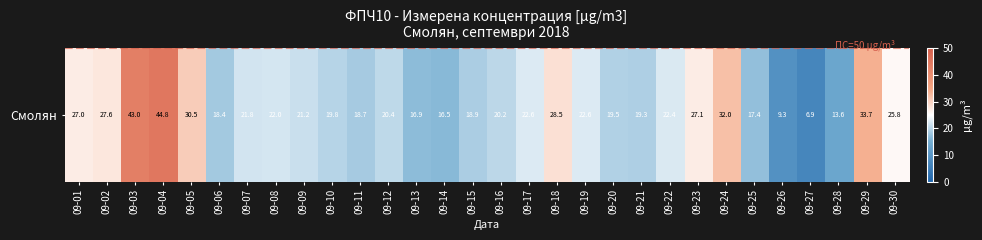

List the labels in order of value, largest first.

09-04, 09-03, 09-29, 09-24, 09-05, 09-18, 09-02, 09-23, 09-01, 09-30, 09-17, 09-19, 09-22, 09-08, 09-07, 09-09, 09-12, 09-16, 09-10, 09-20, 09-21, 09-15, 09-11, 09-06, 09-25, 09-13, 09-14, 09-28, 09-26, 09-27